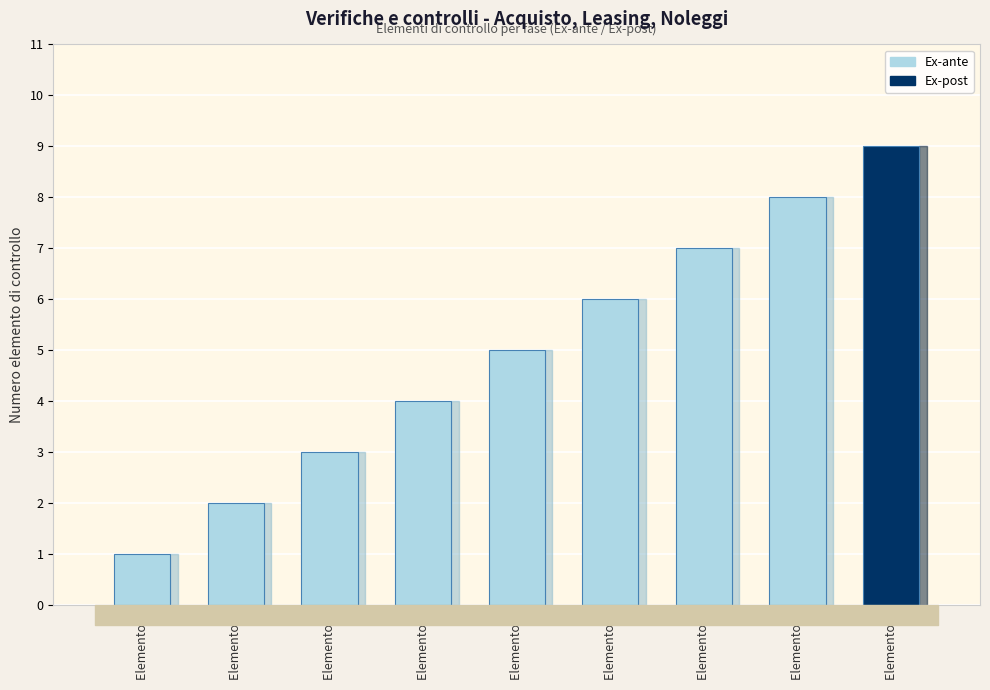

How many data points are less than 5?

4